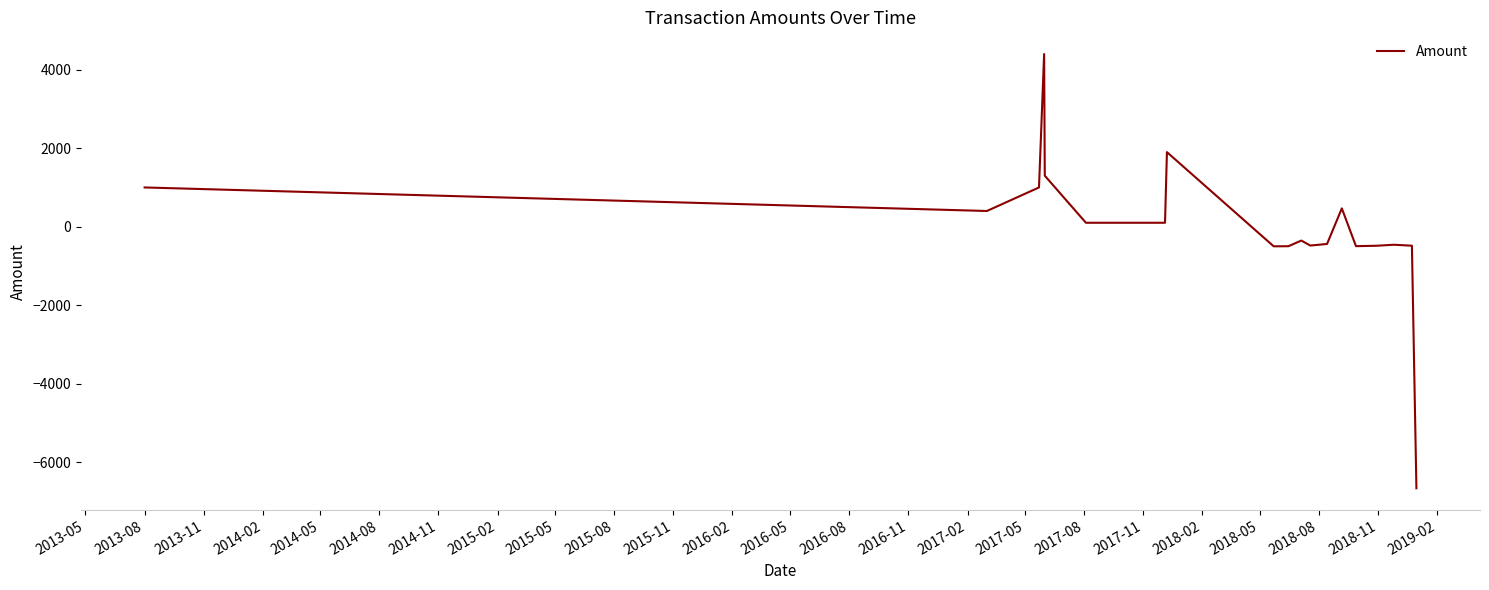

What is the smallest value displayed?

-6666.5